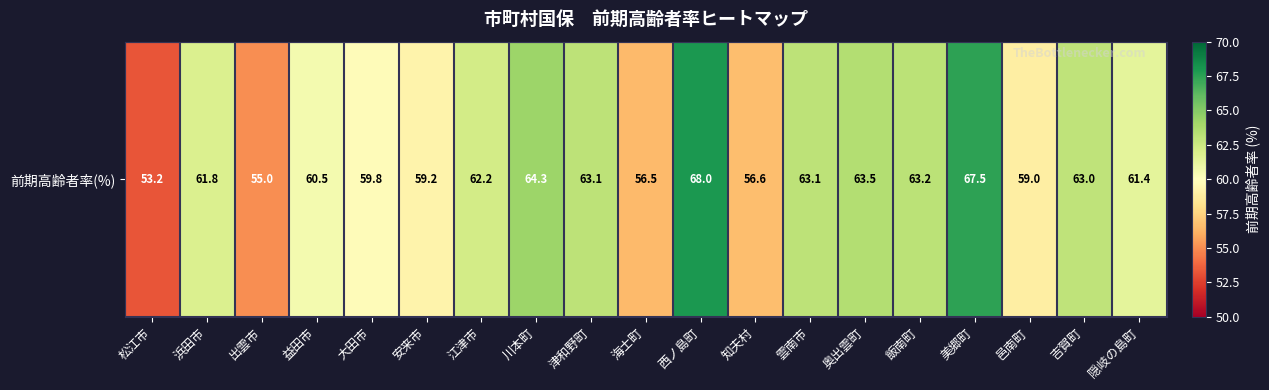

How many categories are shown in the chart?

19